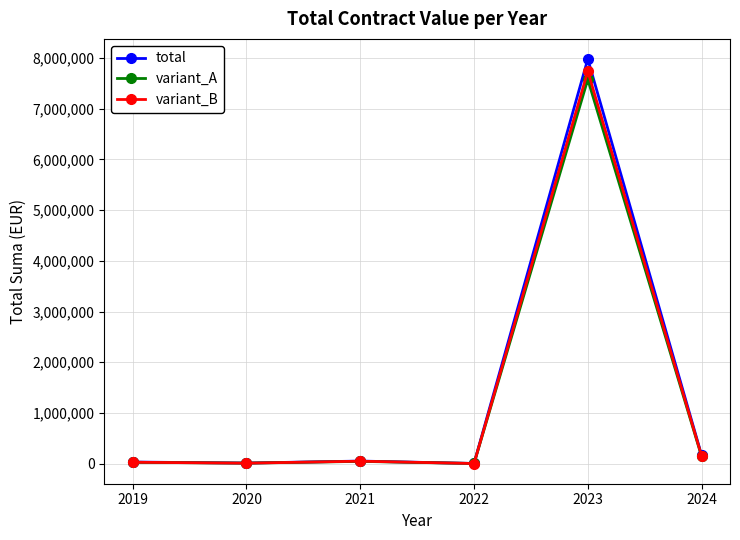

Is the value of variant_A at 2019 greater than the value of total at 2024?

No